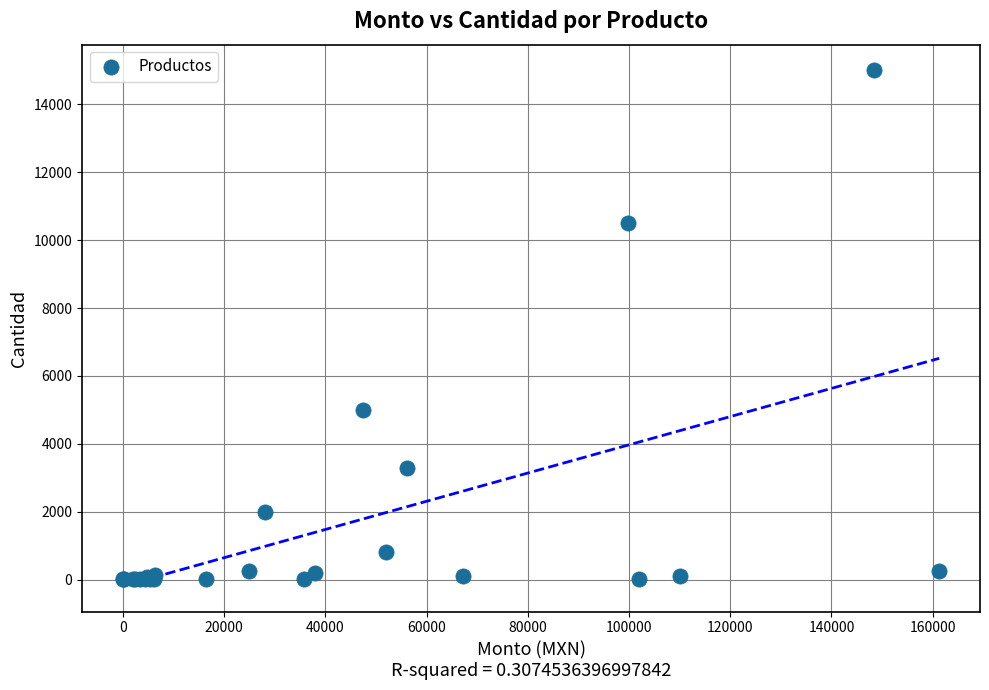

What Y value in the scatter plot is closest to 7500?

5000